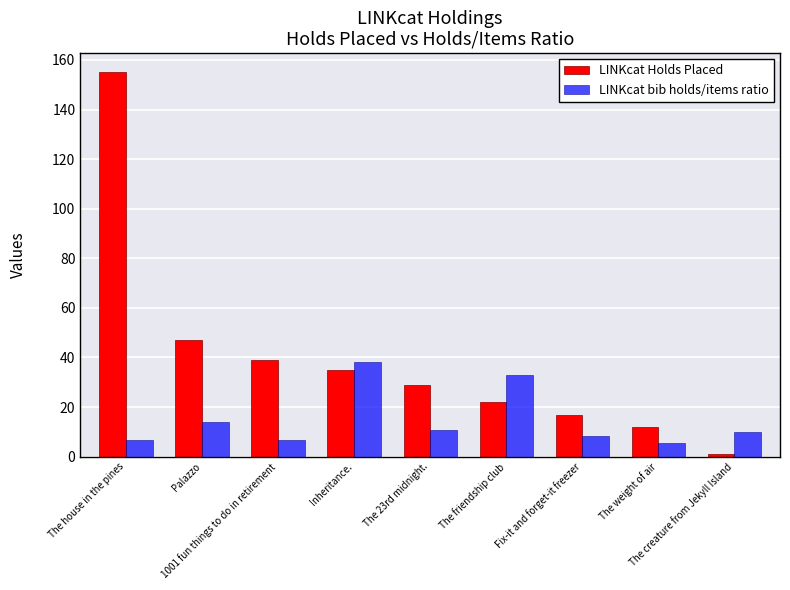

What is the label of the 3rd bar from the left?

1001 fun things to do in retirement